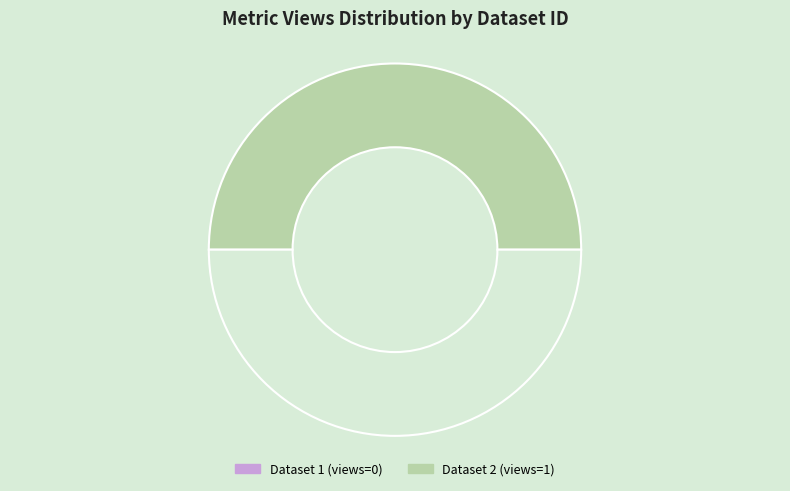

To the nearest percent, what is the average slice percentage?

50%